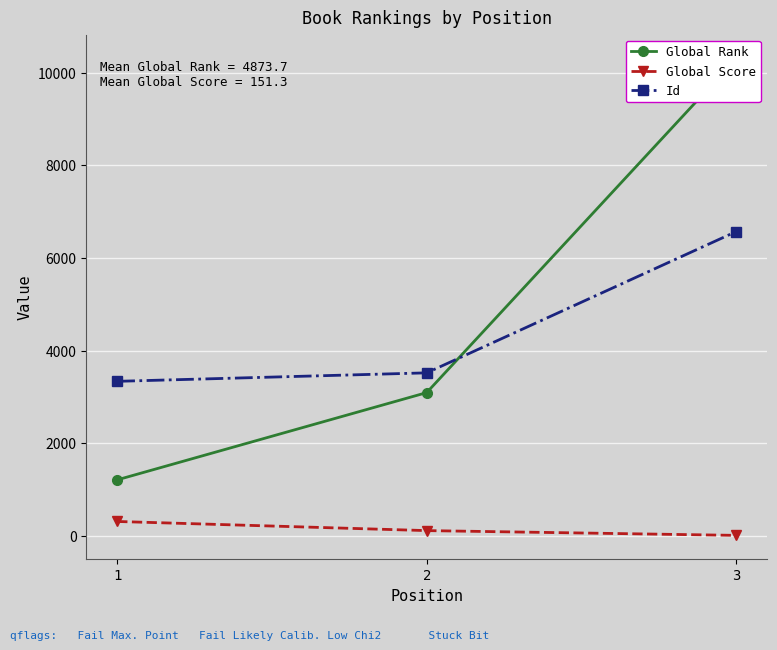

Which series has the widest spread of values?

Global Rank